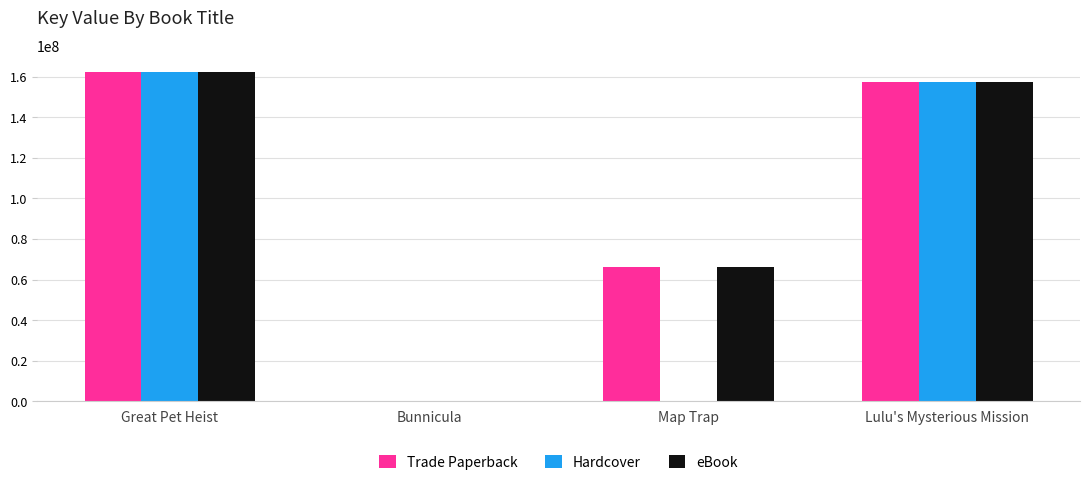

What is the sum of all Trade Paperback values?

386654180